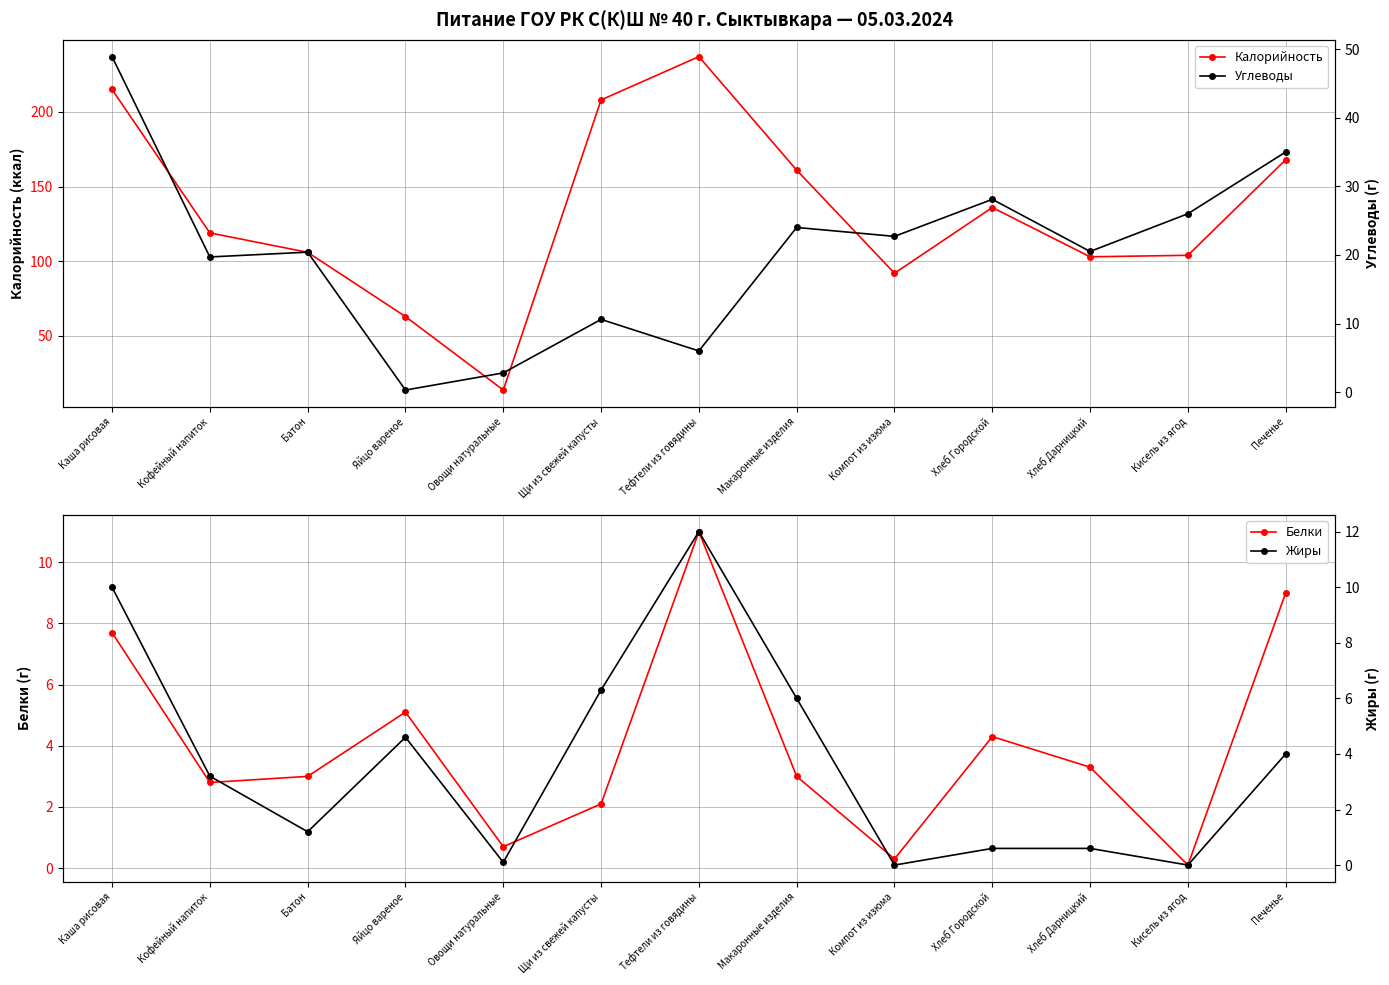

How many interior local peaks does the Калорийность series have?

2